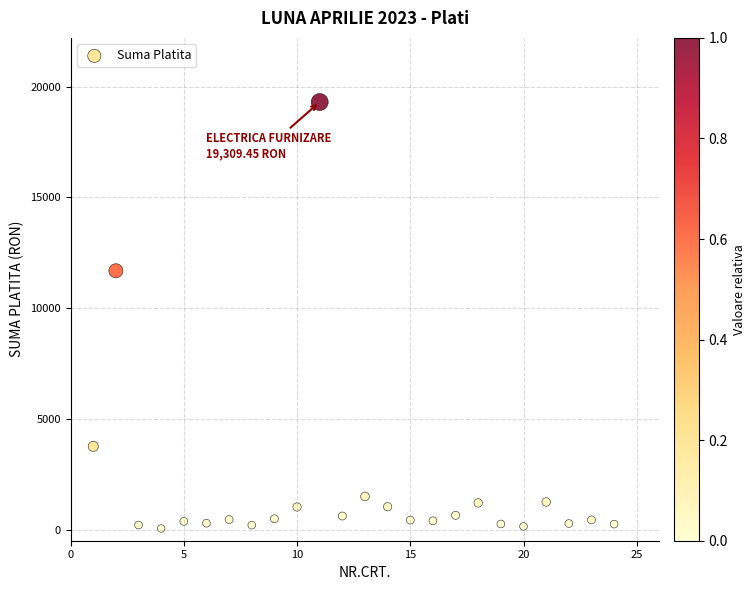

What is the range of Y values (max minus min)?

19257.2